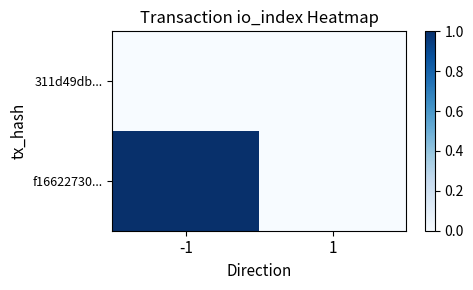

Reading right to left, list all the values displayed in this chart.

311d49db...: 1=0	-1=0
f16622730...: 1=0	-1=1